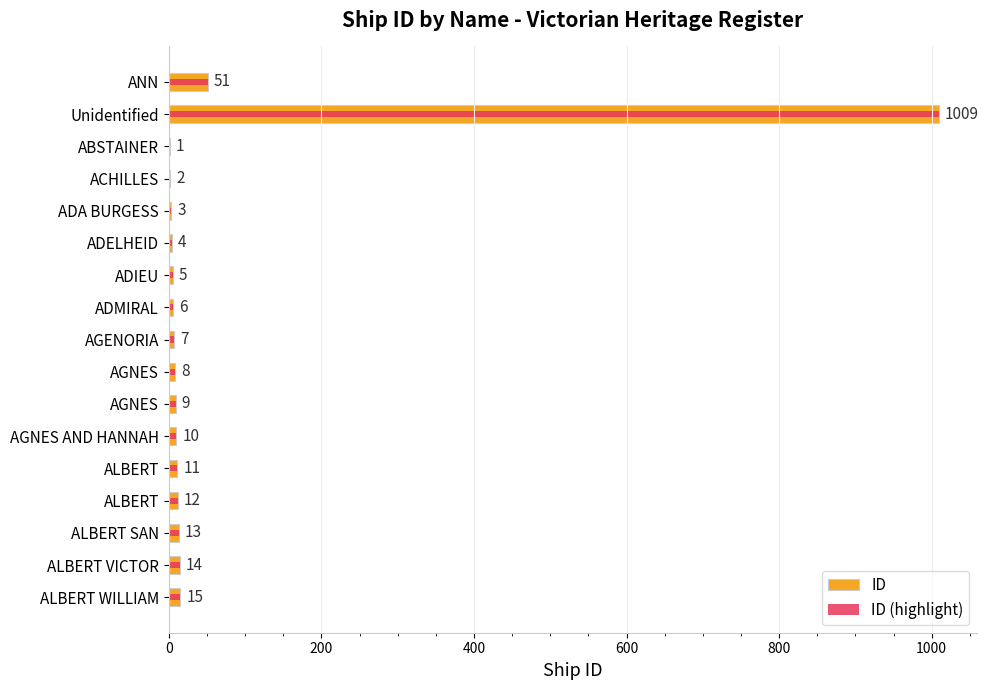

Which has a higher value, ACHILLES or AGNES?

AGNES